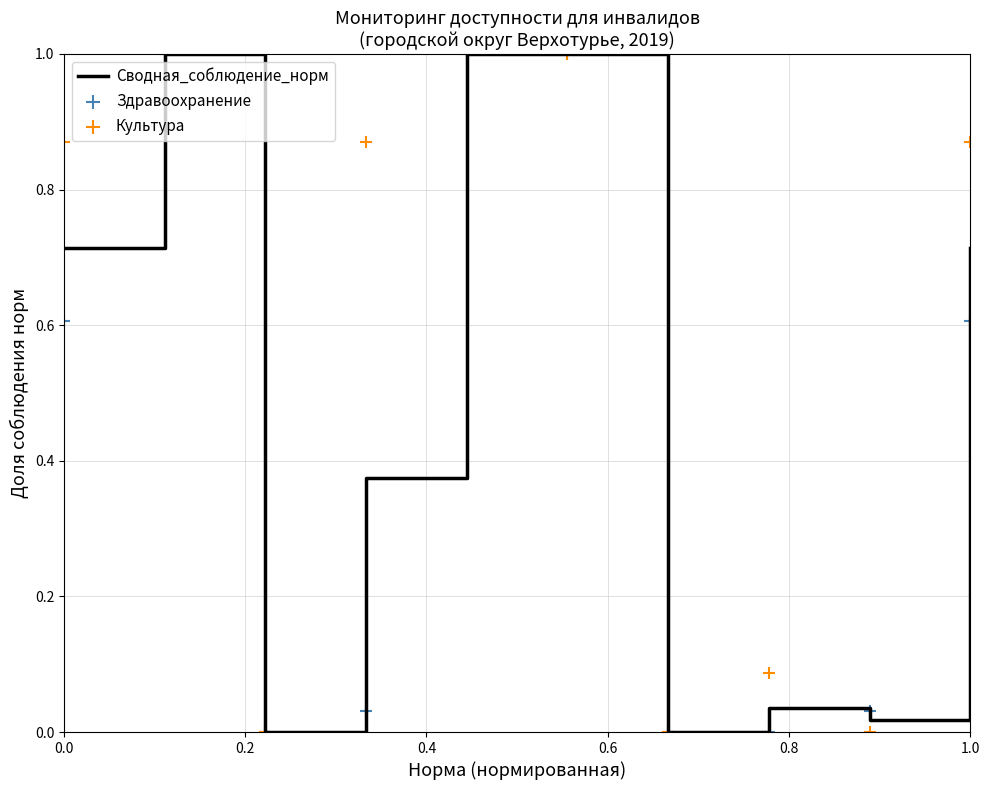

Which series has the widest spread of Y values?

Сводная_соблюдение_норм